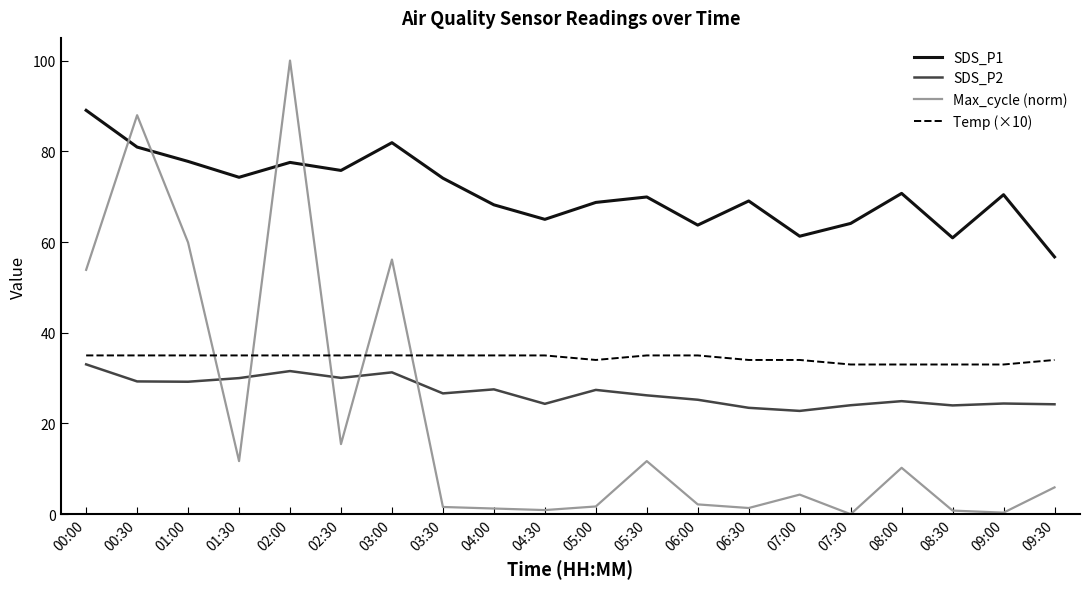

Which category has the highest value in the Max_cycle (norm) series?

02:00